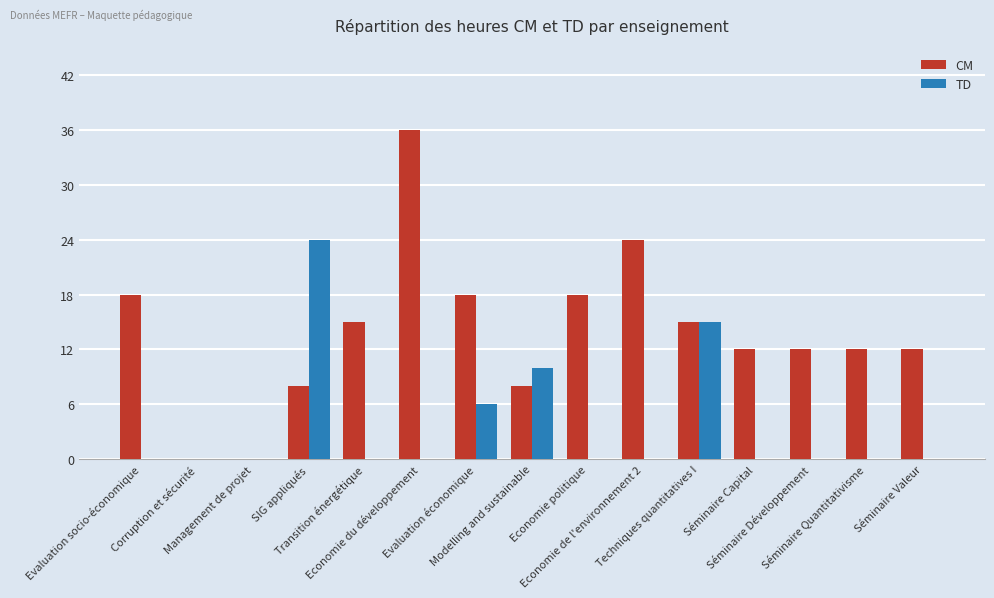

What is the sum of all TD values?

55